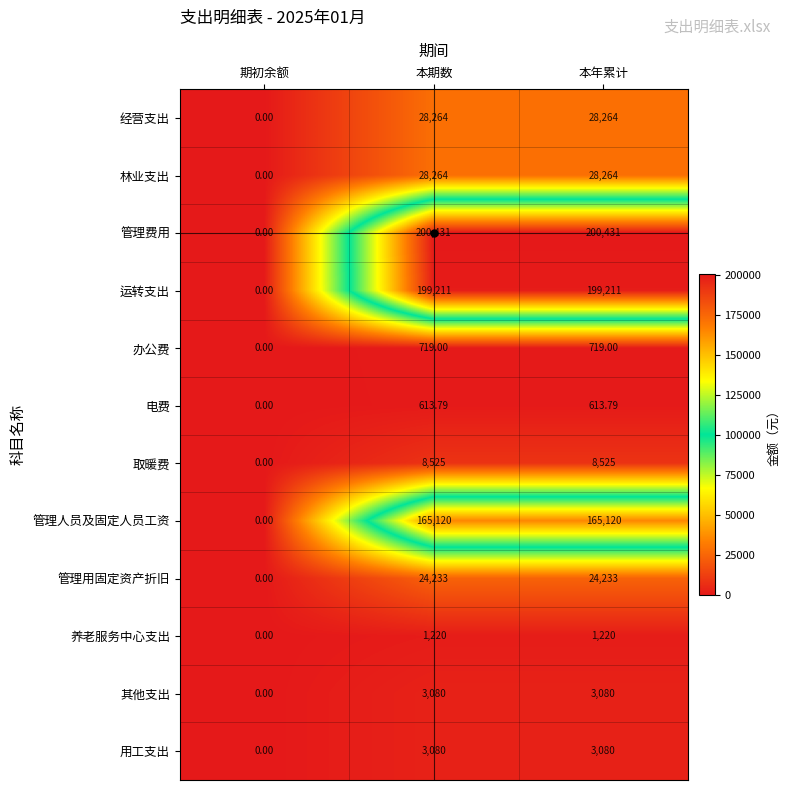

Which series has the largest total across all categories?

管理费用